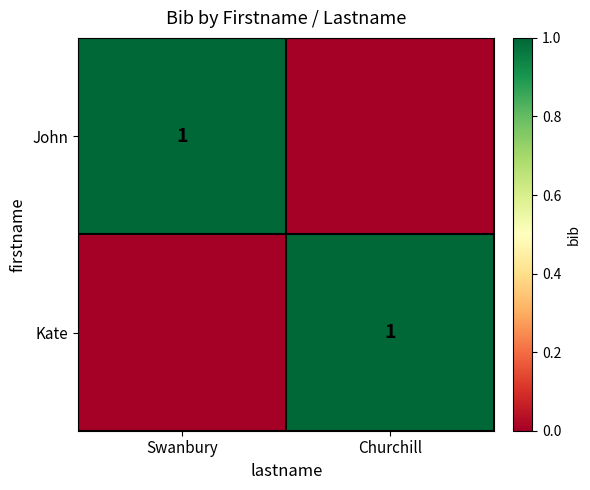

True or false: Kate has a value of 1 at Churchill.

True